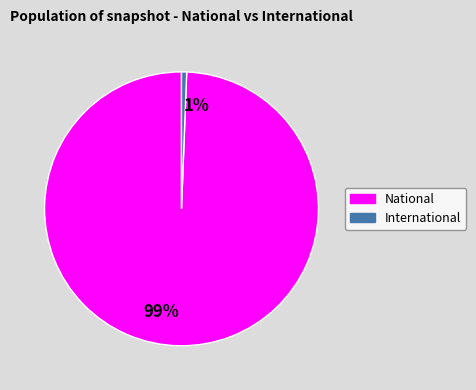

Count the number of slices in the pie.

2